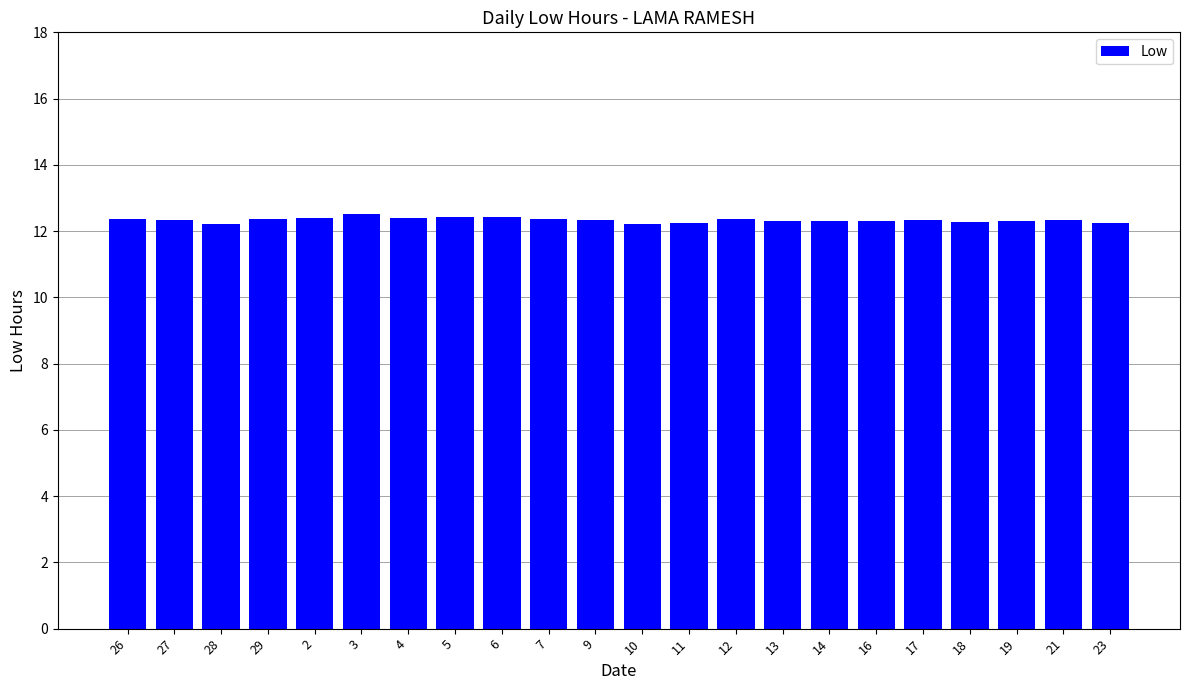

What is the difference between the second highest and second lowest values?

0.2